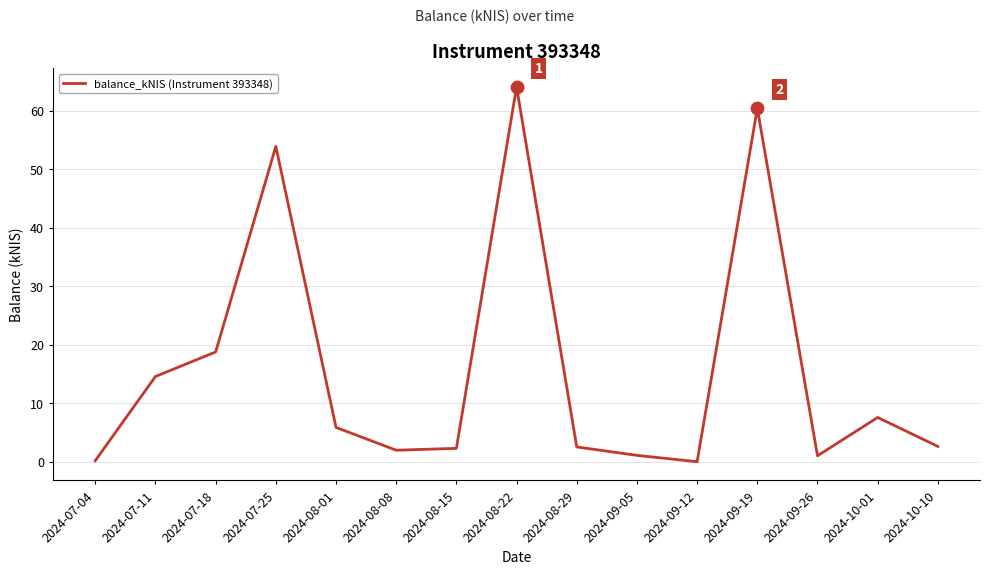

Approximately how many times larger is the value at 2024-07-18 compared to 2024-10-01?

2.5